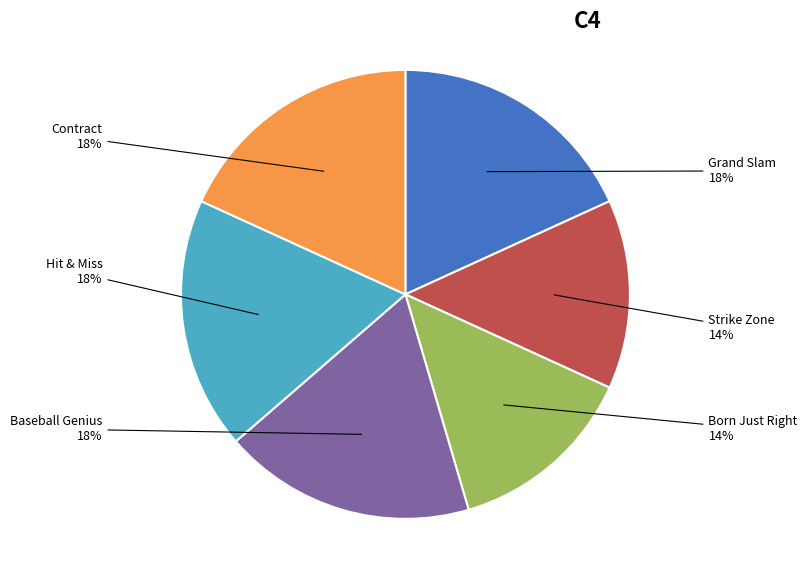

Is there any slice that represents more than half of the pie?

No